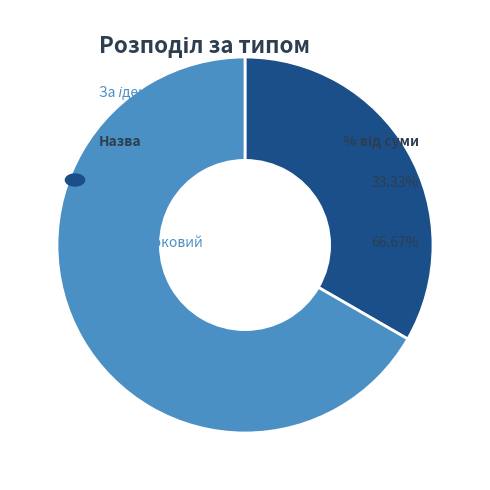

Count the number of slices in the pie.

2